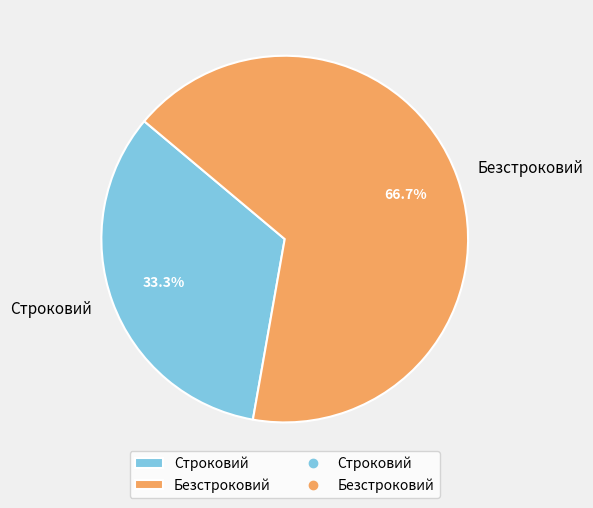

What percentage is the Строковий slice, to the nearest percent?

33%